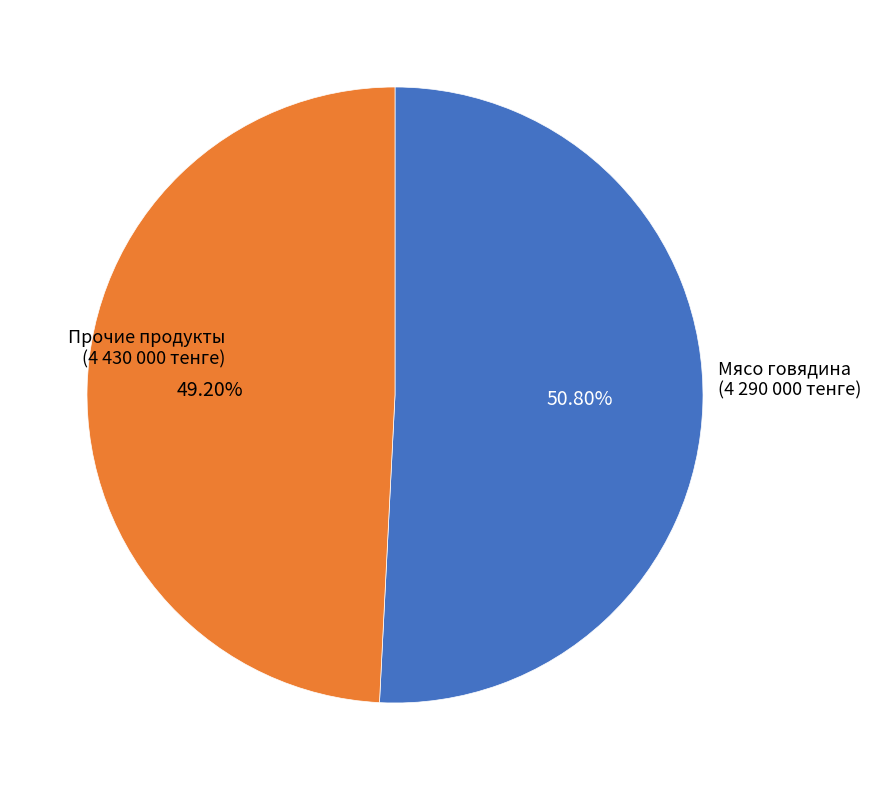

What is the ratio of the value at Мясо говядина to the value at Прочие продукты?

1.0